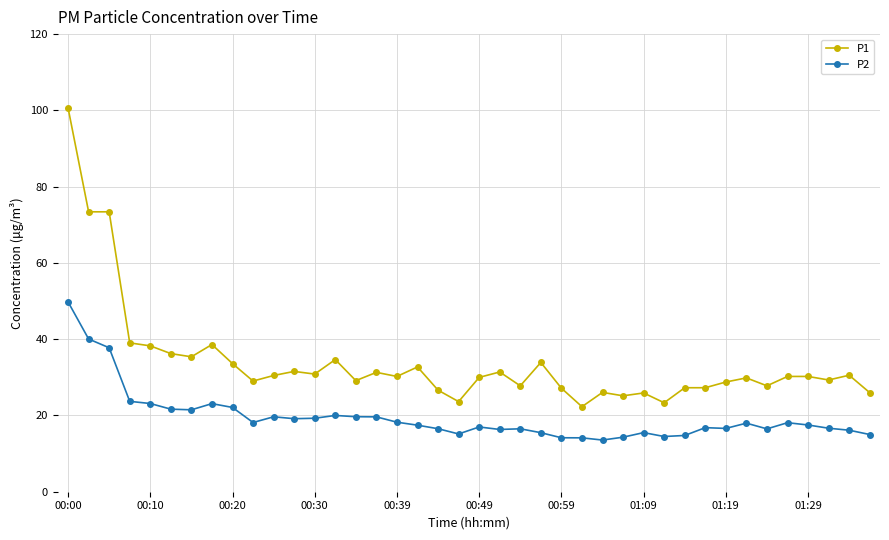

Does the chart display data point markers on the line(s)?

Yes